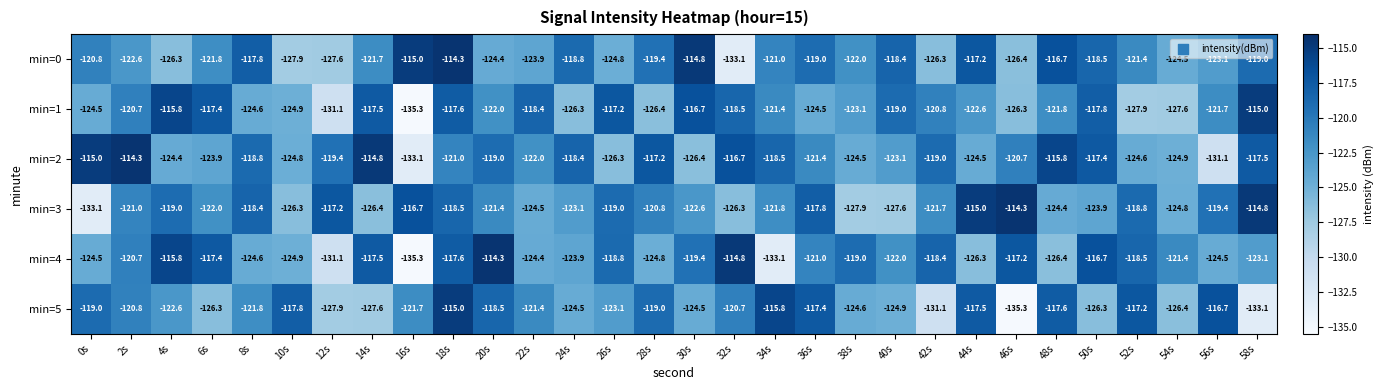

What is the maximum value for min=0?

-114.3